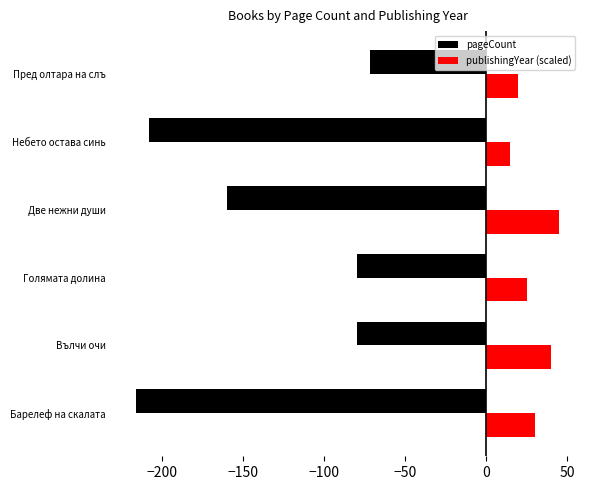

List the series in order of their overall mean, highest first.

publishingYear (scaled), pageCount